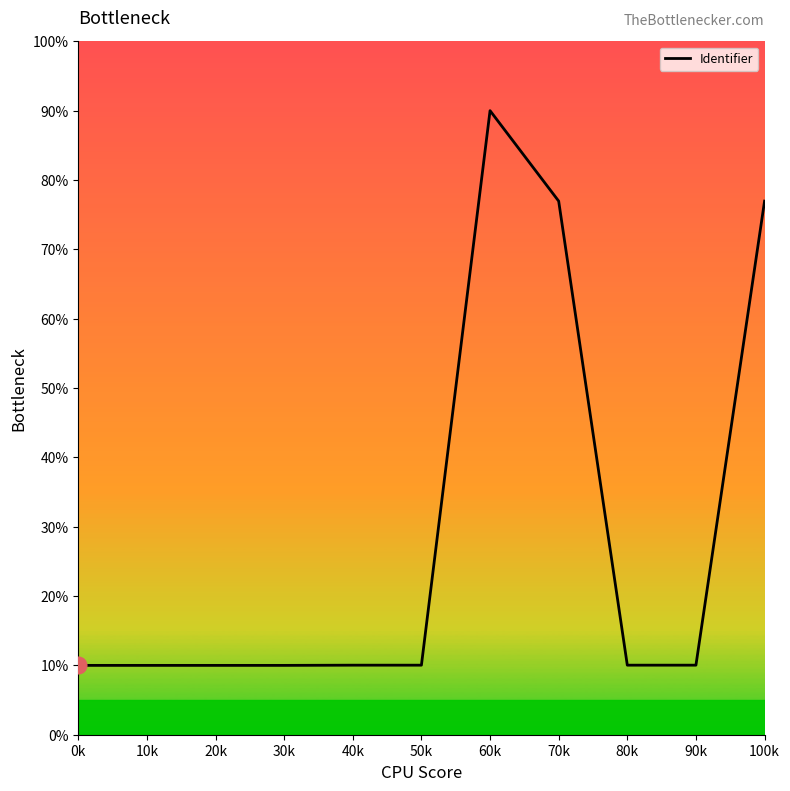

What is the smallest value displayed?

10.0